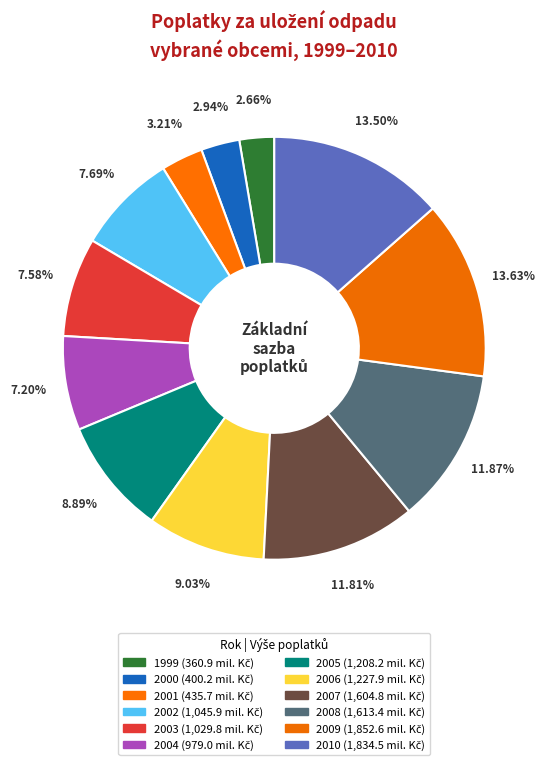

How many slices are in this pie chart?

12